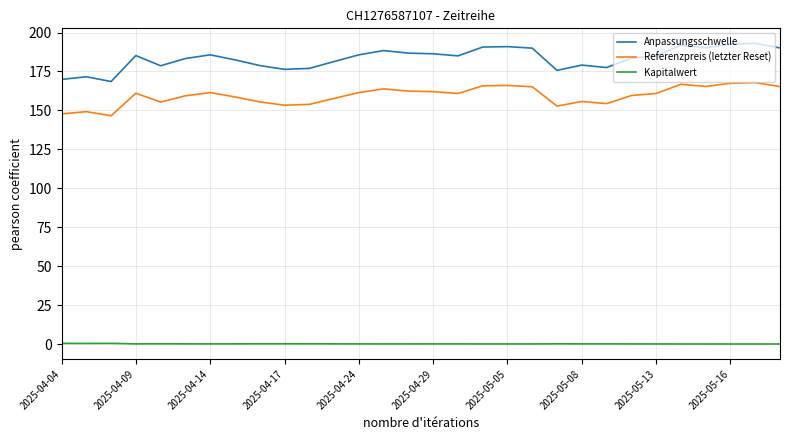

At how many categories does at least one series exceed 87?

30